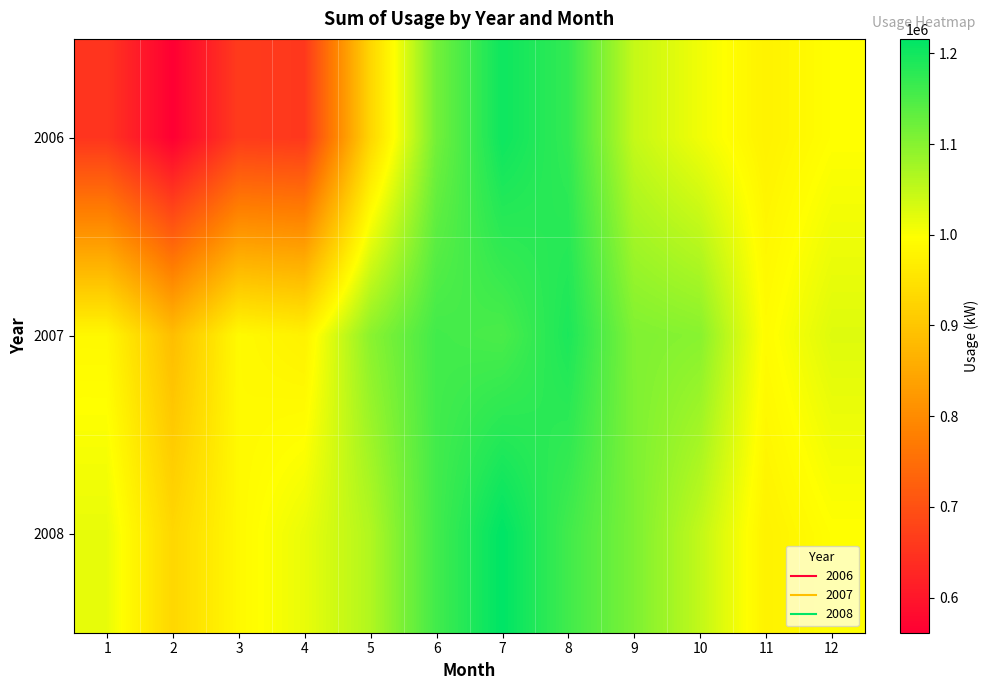

Rank the series at 3 from lowest to highest value.

2006, 2008, 2007